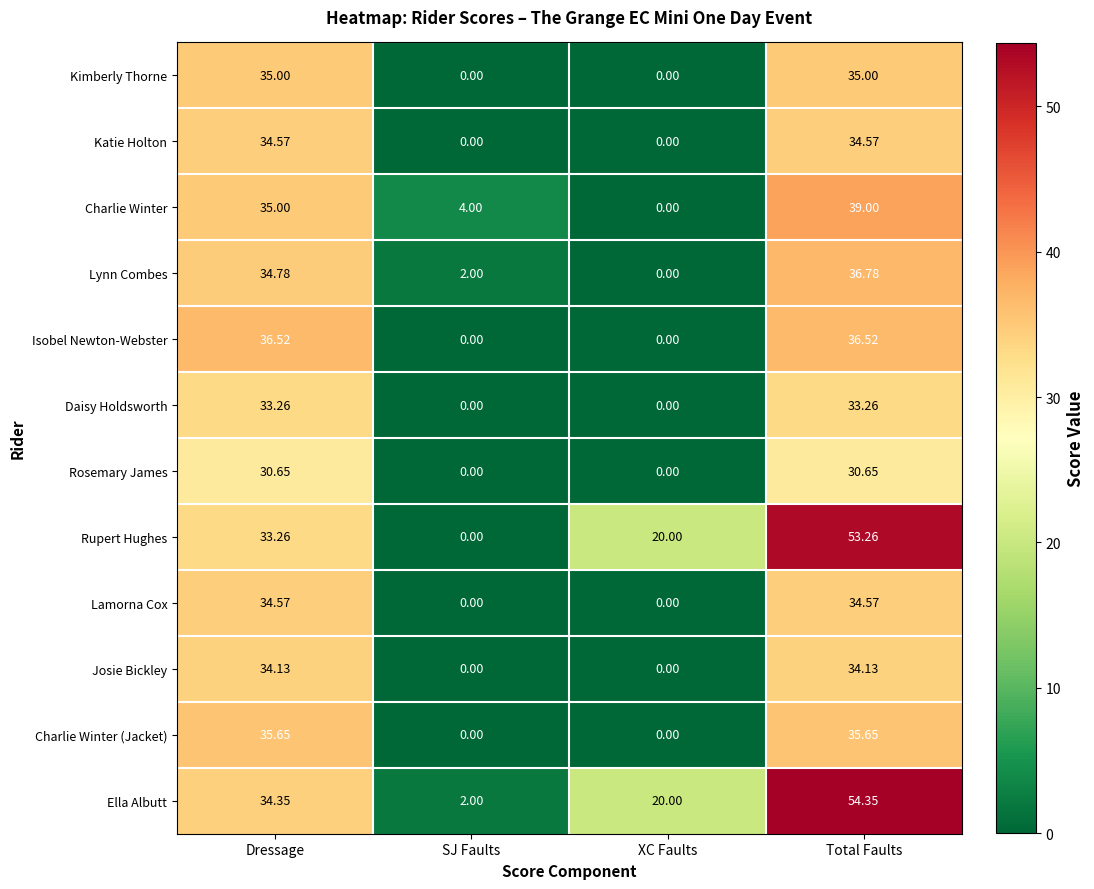

Which series has the largest total across all categories?

Ella Albutt